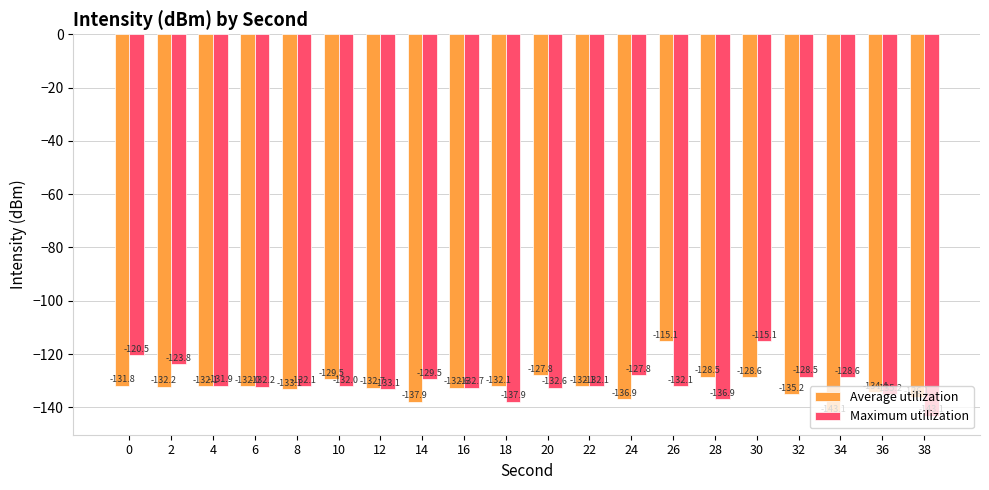

How many values in the Average utilization series are below -132?

13